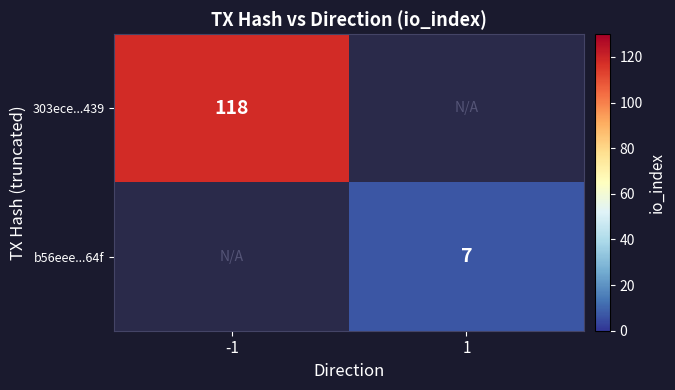

True or false: b56eee...64f has a value of 7 at 1.

True